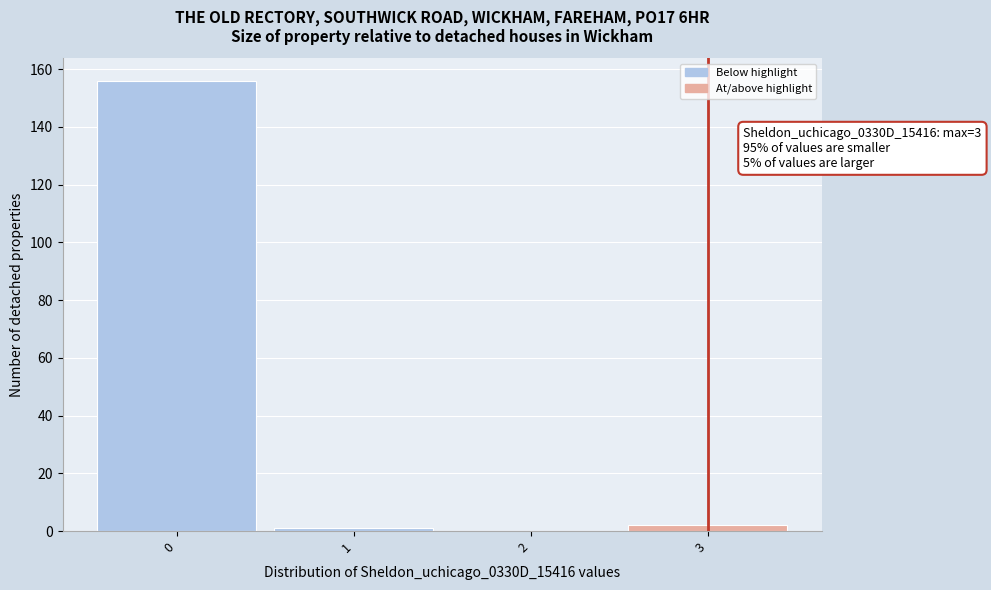

Over which range of the x-axis is the bar tallest?

-0.5 to 0.5